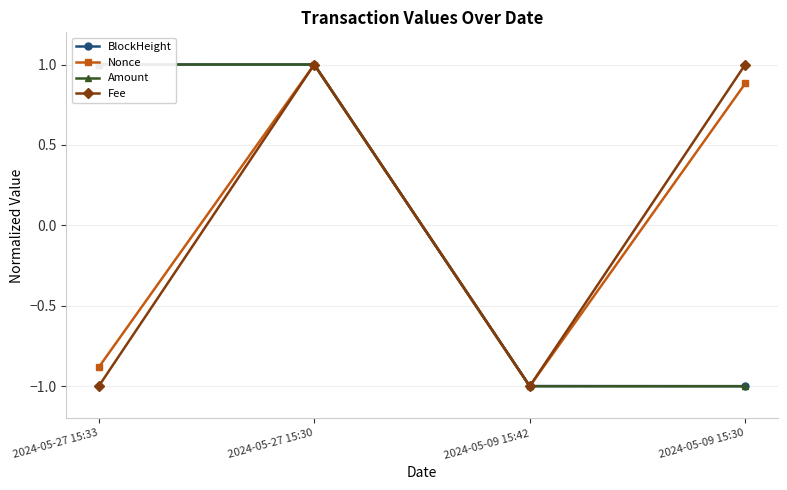

Does the chart have visible grid lines?

Yes